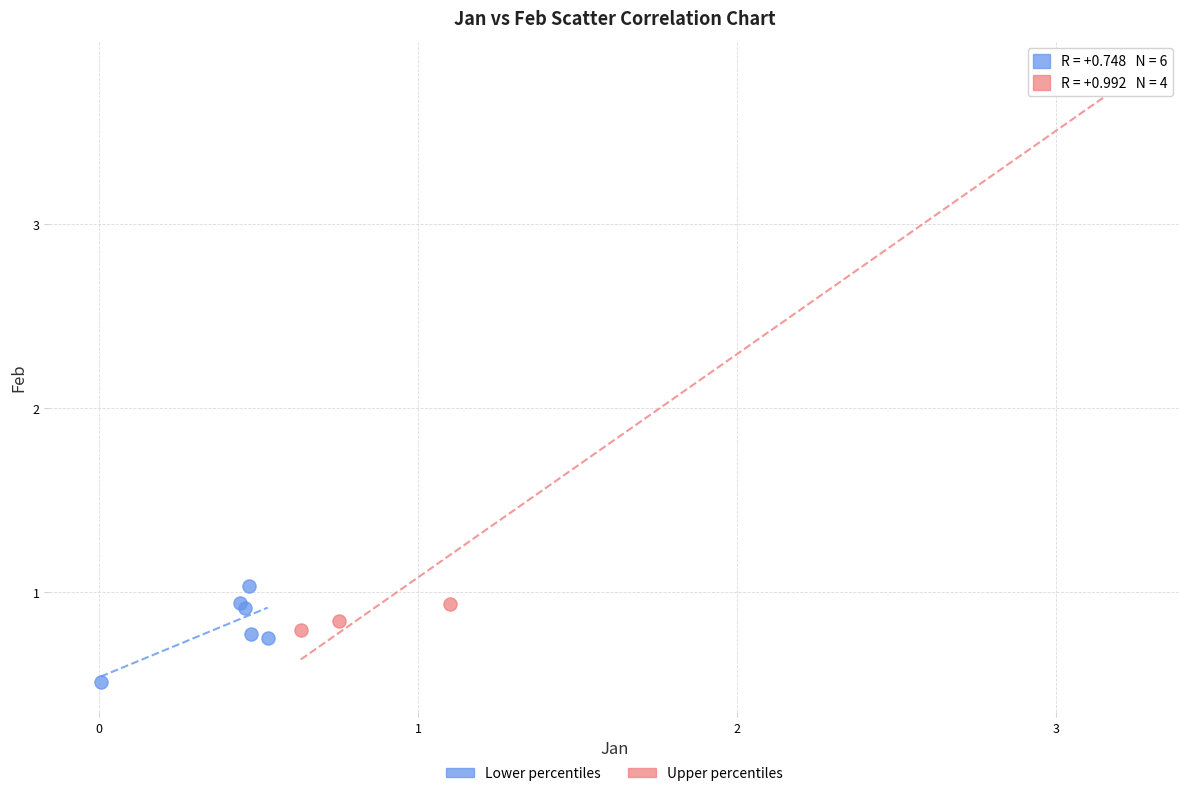

Which series contains the lowest Y value?

Lower percentiles